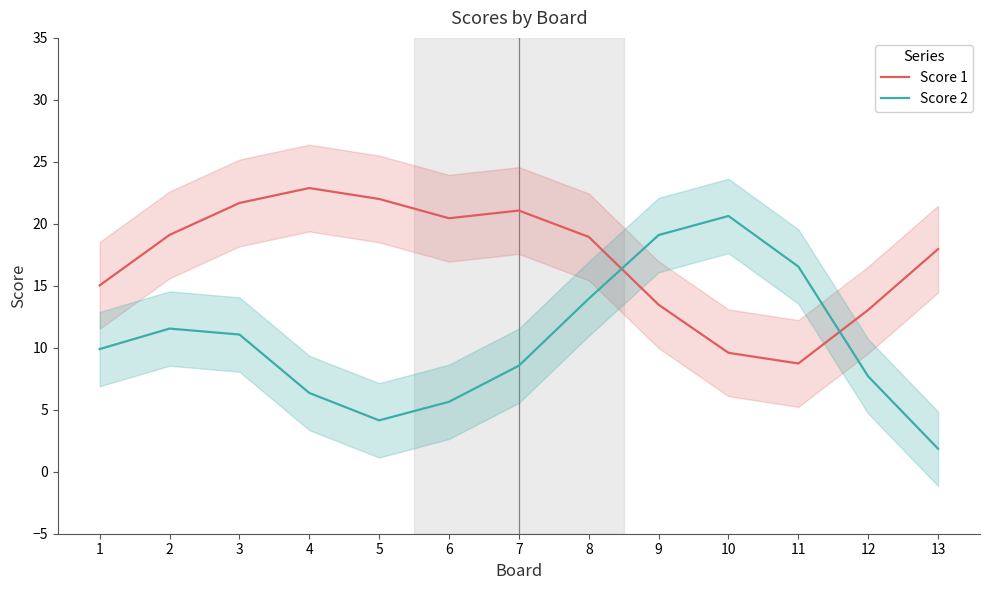

Is the value of Score 1 at 8 greater than the value of Score 2 at 5?

Yes